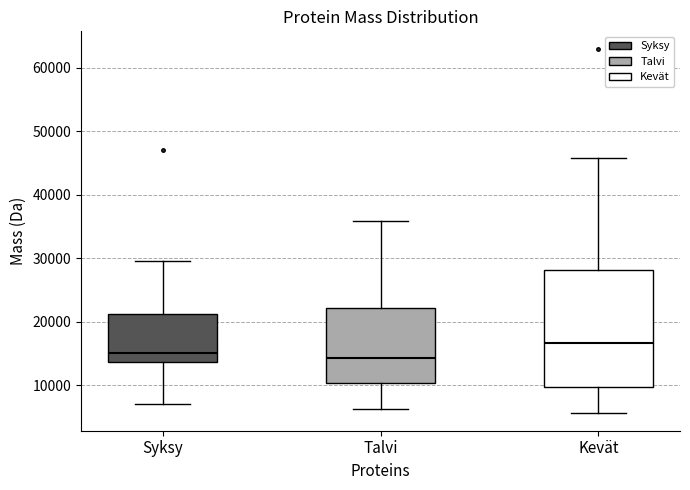

Reading left to right, read every box against the y-axis: the position of its median line, the range the box covers, and the ends of its whiskers. The values are not printed on the chart, so give them approximately, as read against the axis.

Syksy: median 15000, box 14000 to 21000, whiskers 7000 to 30000
Talvi: median 14000, box 10000 to 22000, whiskers 6000 to 36000
Kevät: median 17000, box 10000 to 28000, whiskers 6000 to 46000